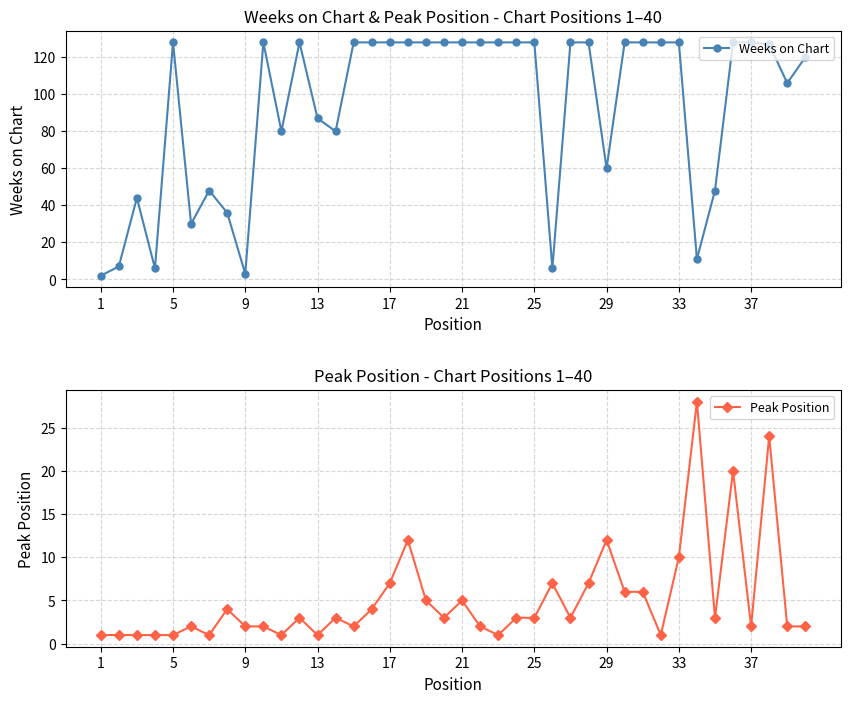

Reading left to right, transcribe all the data shown in this chart.

Weeks on Chart: 2	7	44	6	128	30	48	36	3	128	80	128	87	80	128	128	128	128	128	128	128	128	128	128	128	6	128	128	60	128	128	128	128	11	48	128	128	127	106	120
Peak Position: 1	1	1	1	1	2	1	4	2	2	1	3	1	3	2	4	7	12	5	3	5	2	1	3	3	7	3	7	12	6	6	1	10	28	3	20	2	24	2	2